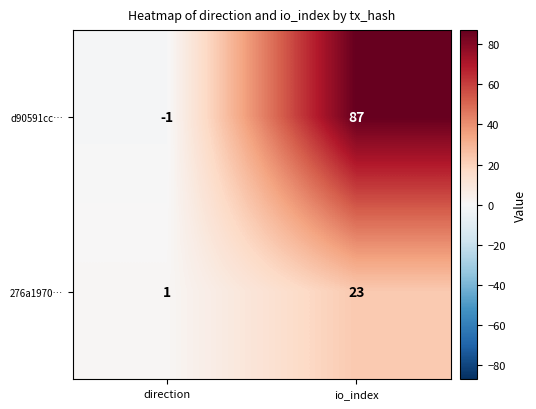

List the series in order of their overall mean, lowest first.

276a1970…, d90591cc…